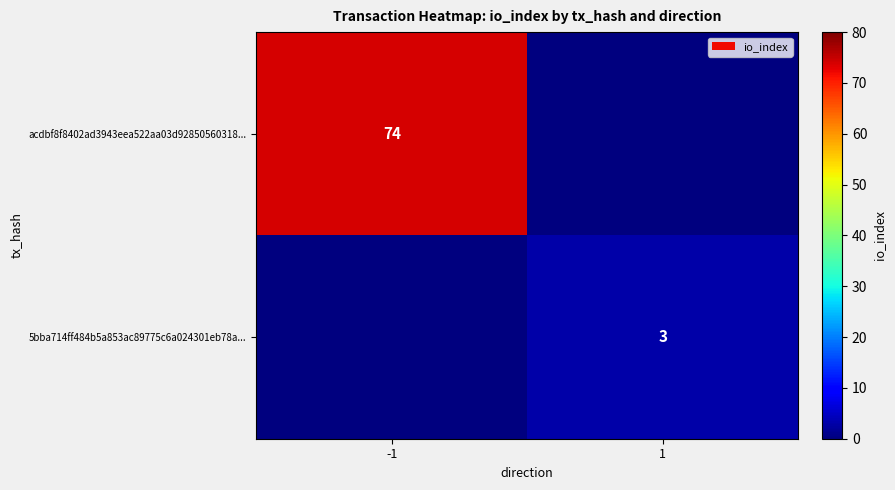

What is the total value across all series at -1?

74